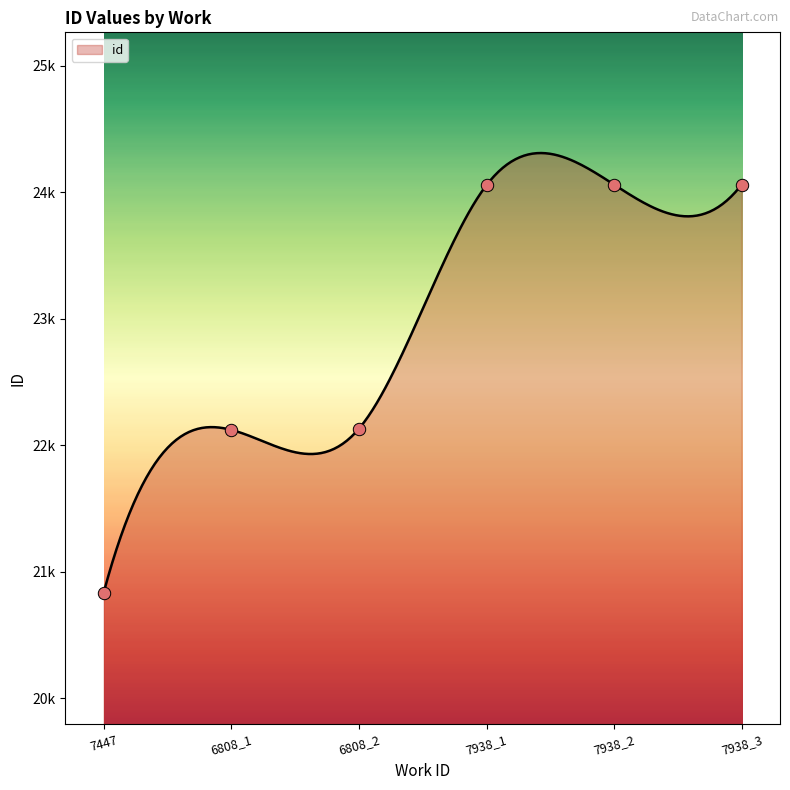

Between 6808_2 and 7938_2, which is larger?

7938_2